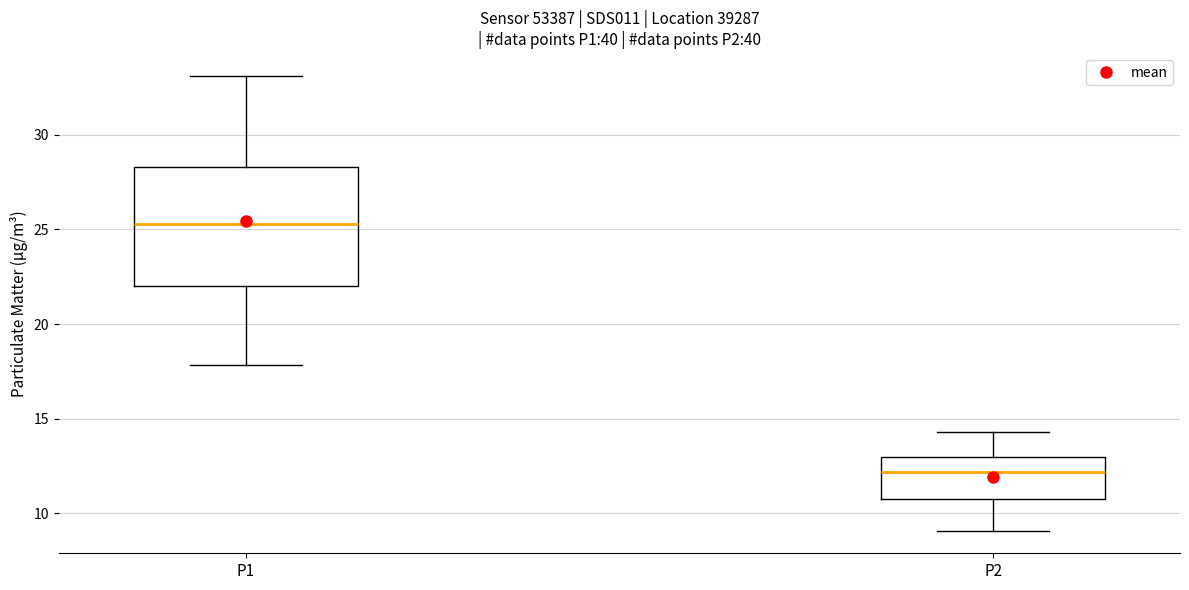

Comparing the boxes themselves (not the whiskers), which one is the tallest?

P1